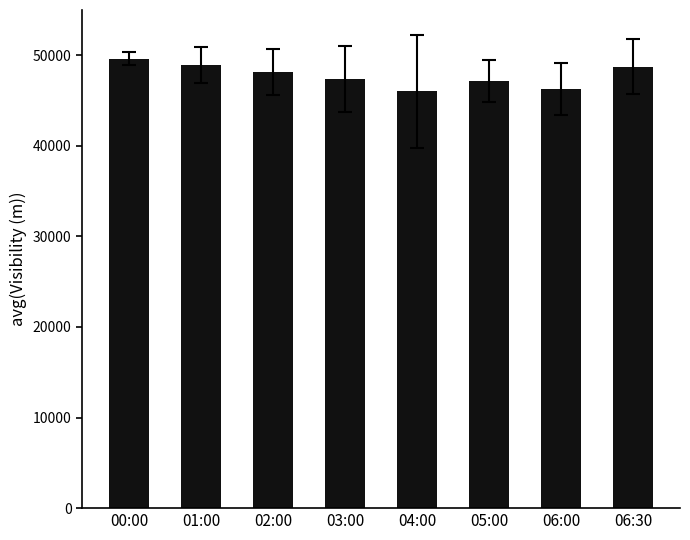

What is the difference between the values at 00:00 and 03:00?

2181